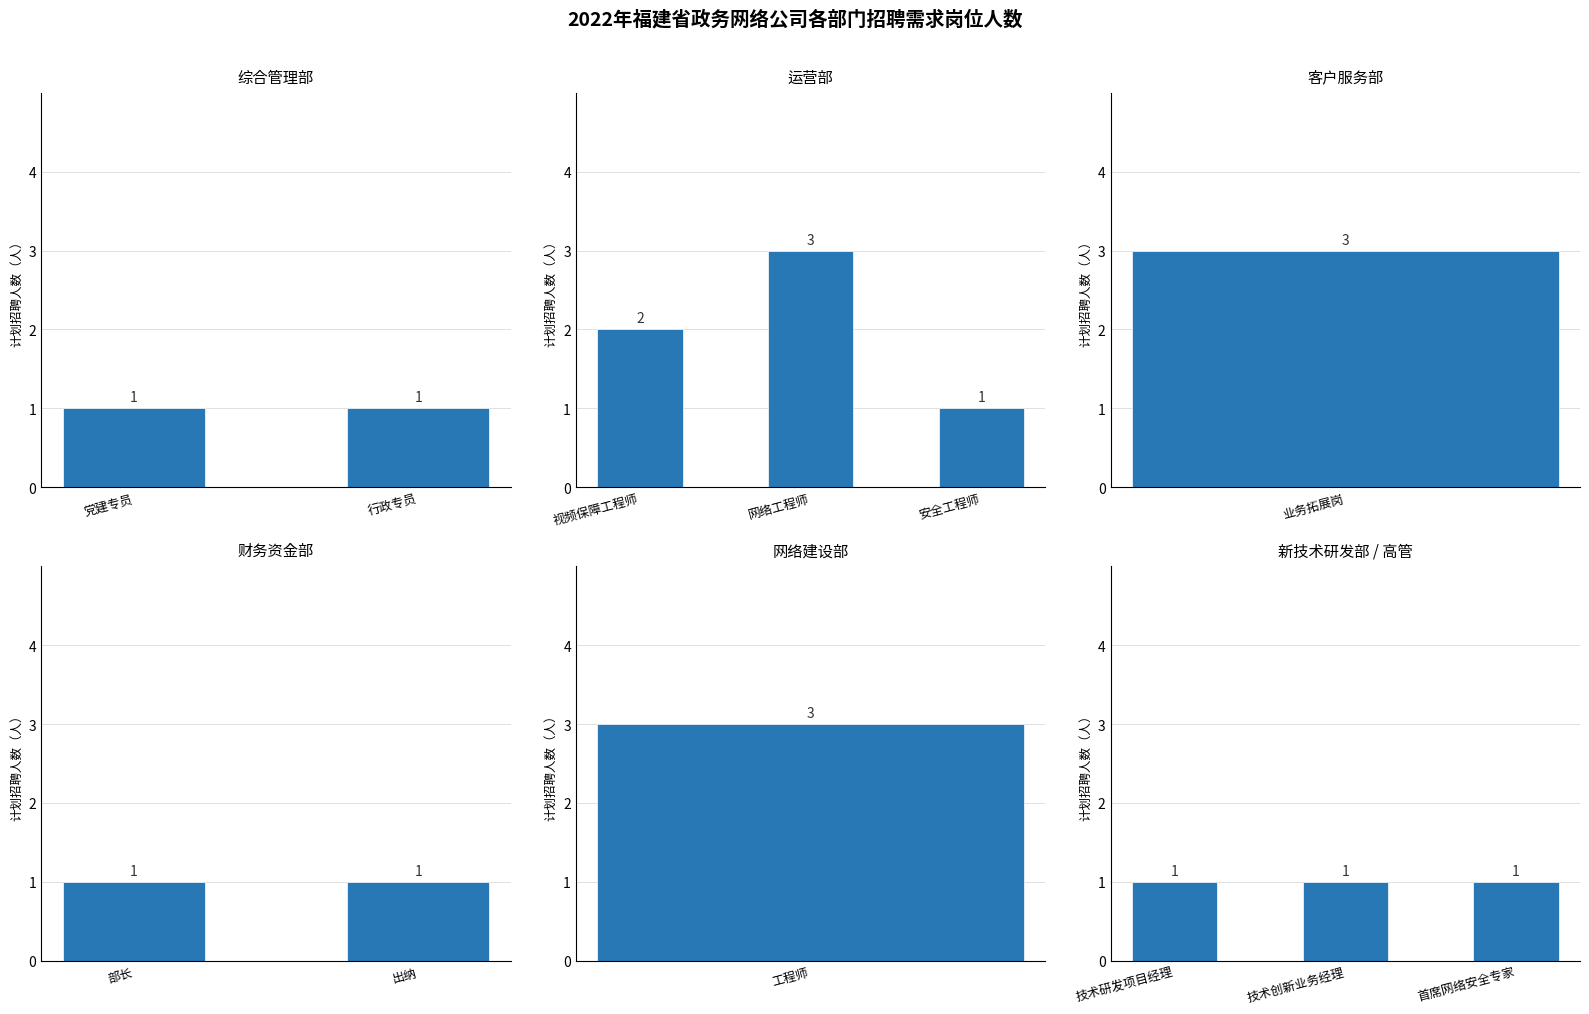

How many series are shown in this chart?

1